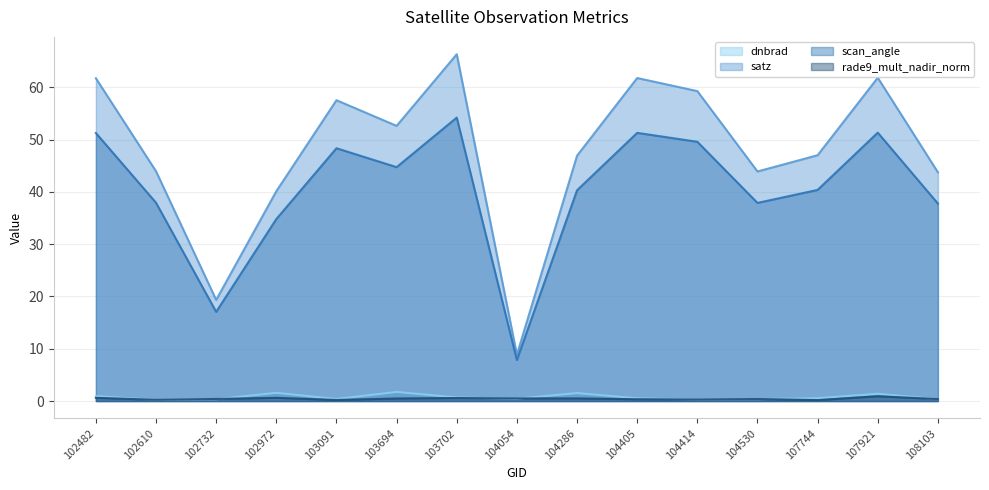

Is the value of scan_angle at 107744 greater than the value of rade9_mult_nadir_norm at 102610?

Yes